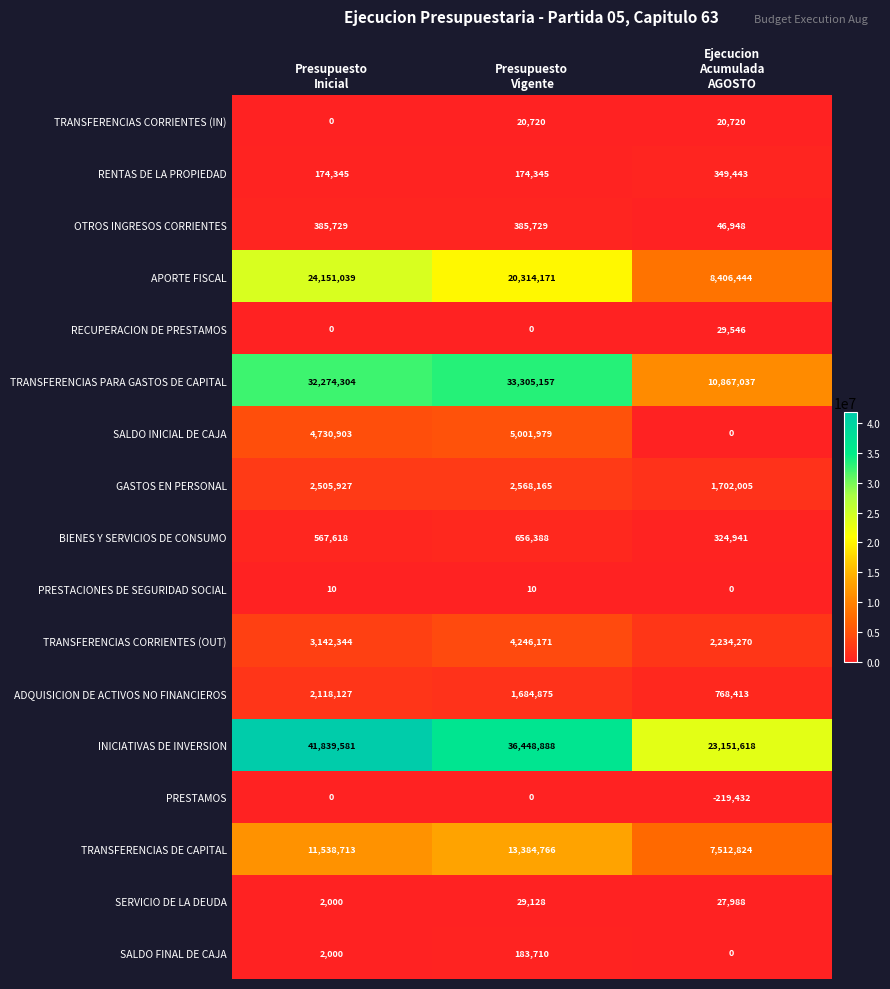

What is the total value across all series at Presupuesto
Vigente?

118404202